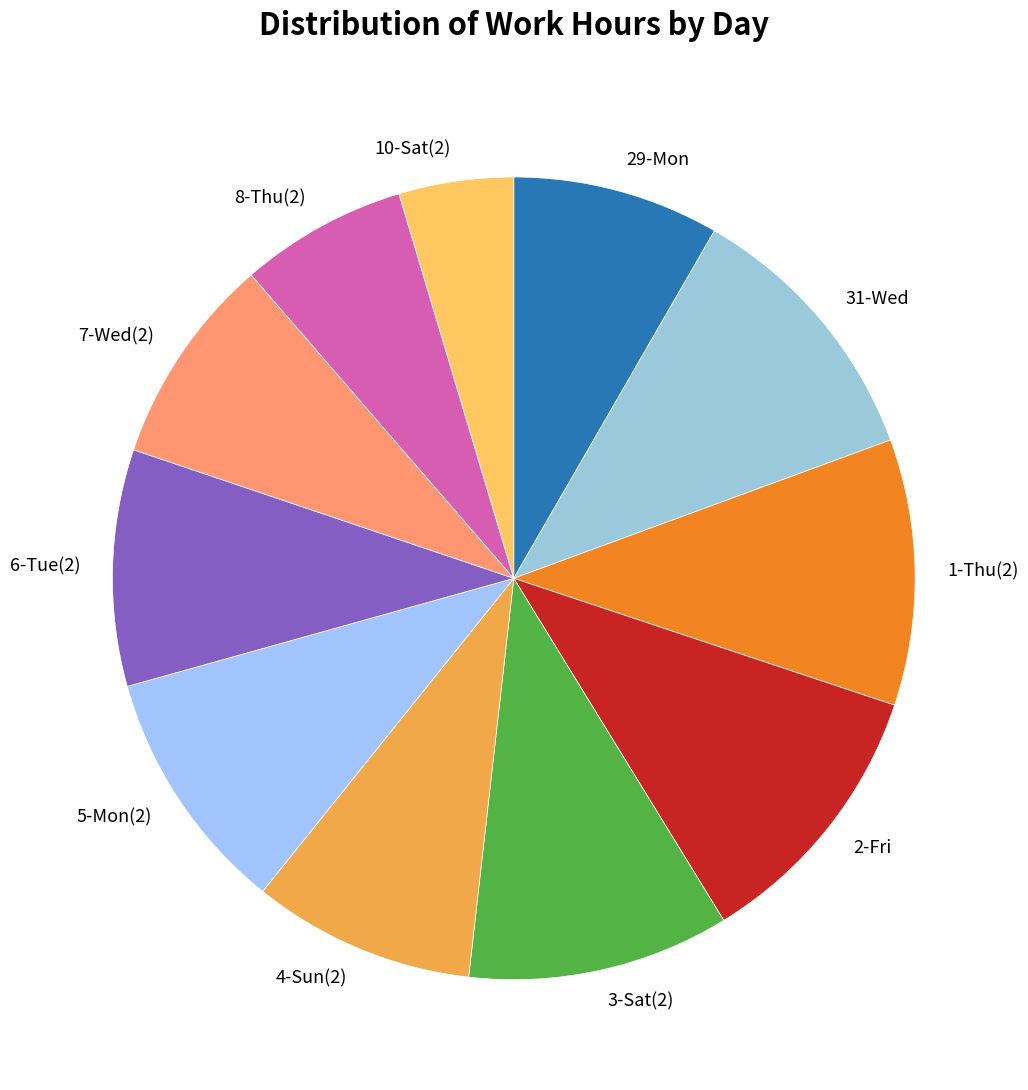

The 7-Wed(2) slice represents 8% of the pie. True or false?

True